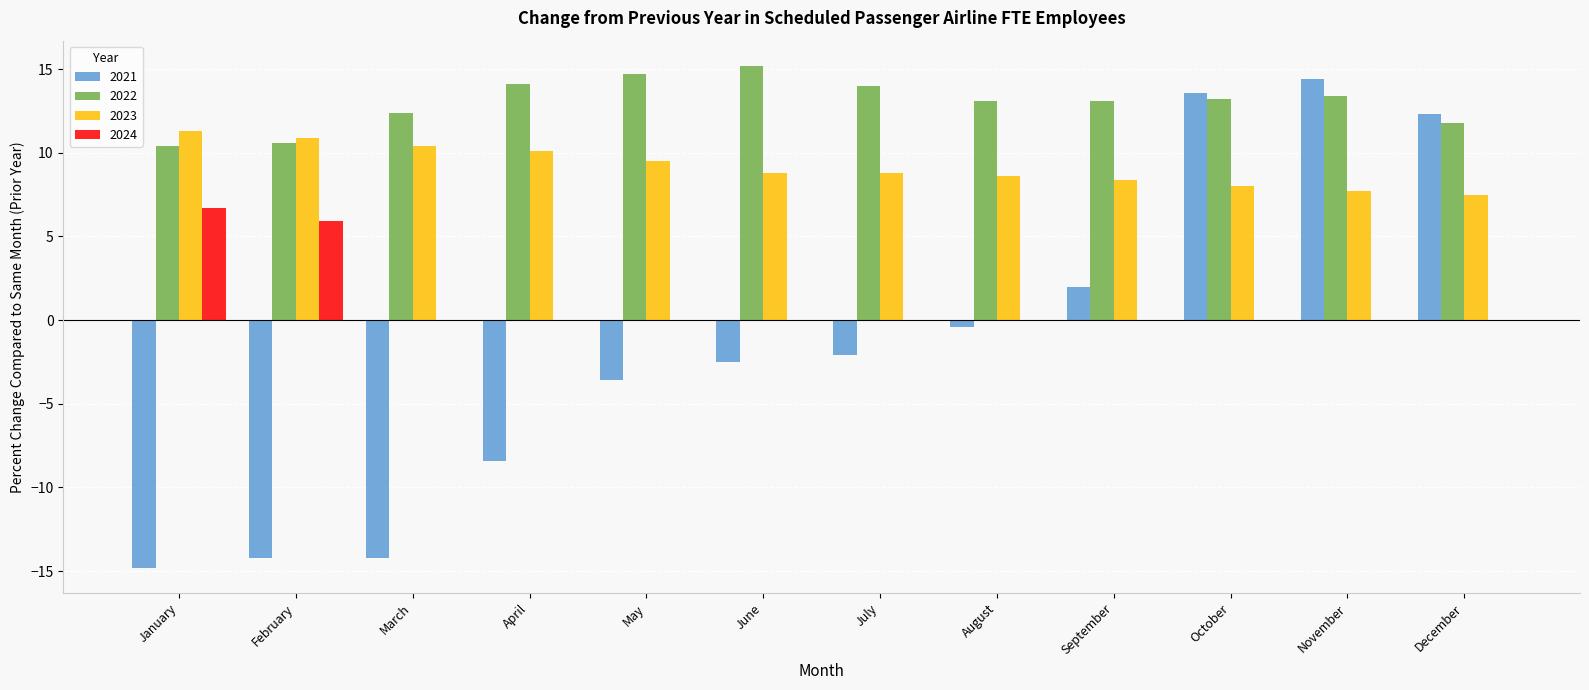

Does the chart contain stacked bars?

No